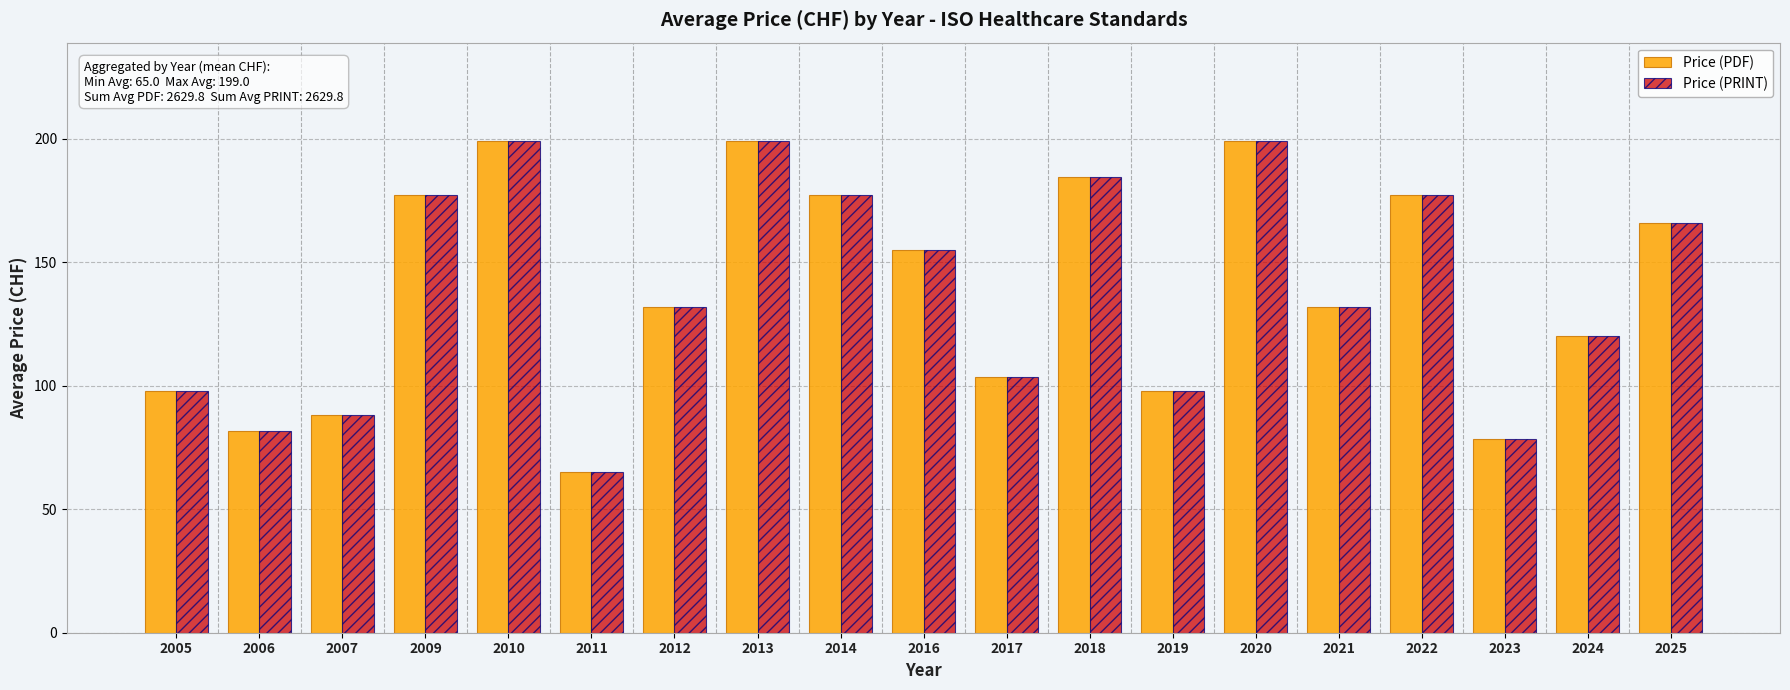

Is the value of Price (PDF) at 2016 greater than the value of Price (PRINT) at 2017?

Yes